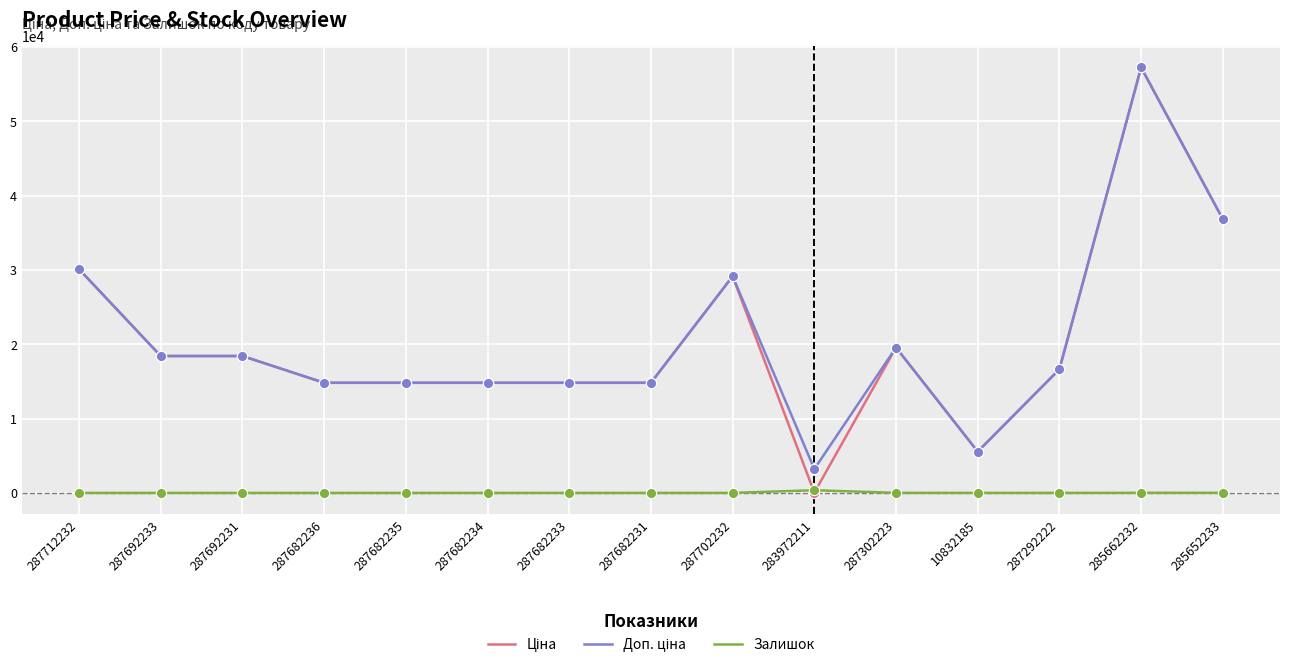

At which category is the sum across all series the highest?

285662232